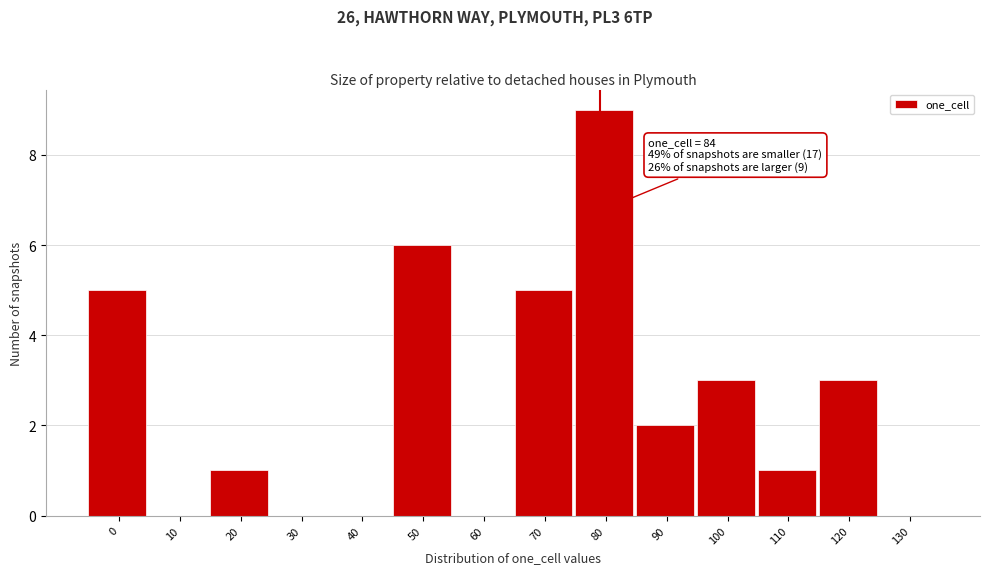

Reading left to right, list all the values displayed in this chart.

0=5	10=0	20=1	30=0	40=0	50=6	60=0	70=5	80=9	90=2	100=3	110=1	120=3	130=0